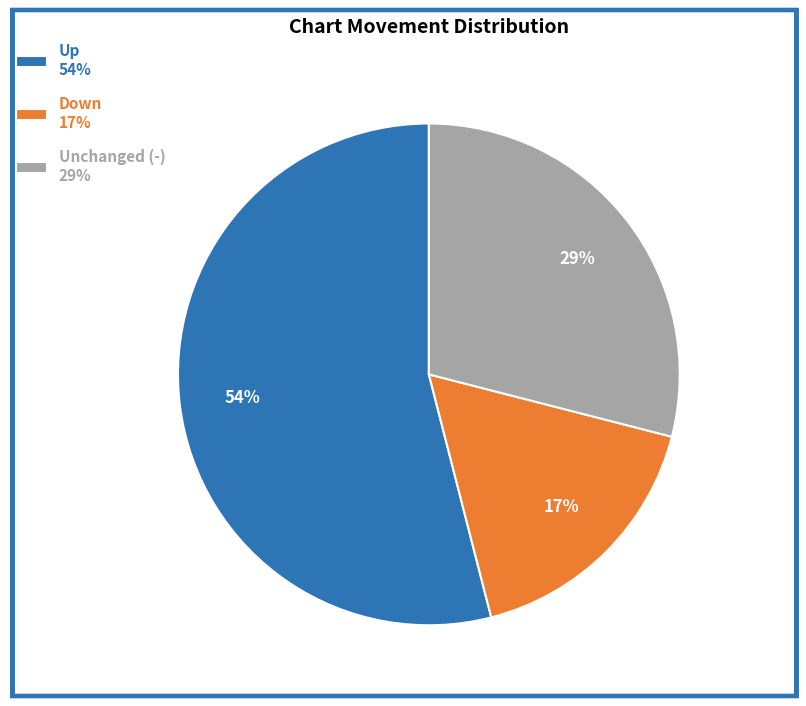

What is the largest slice in the pie chart?

Up 54%